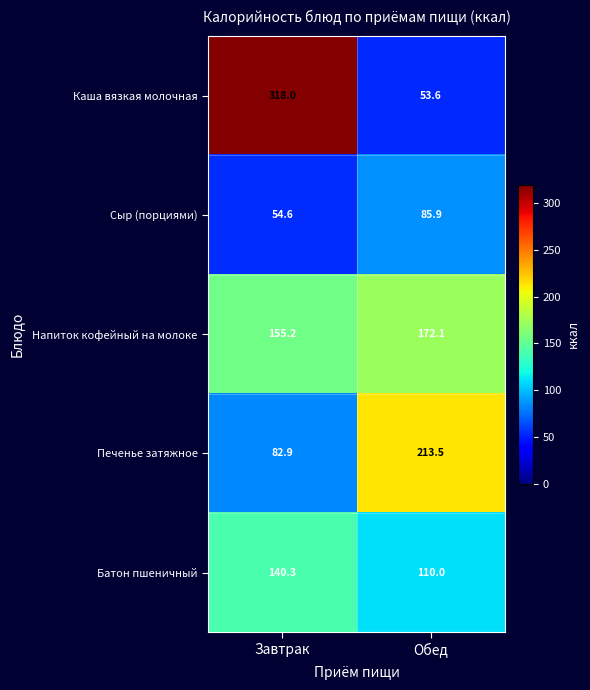

At how many categories does at least one series exceed 309?

1